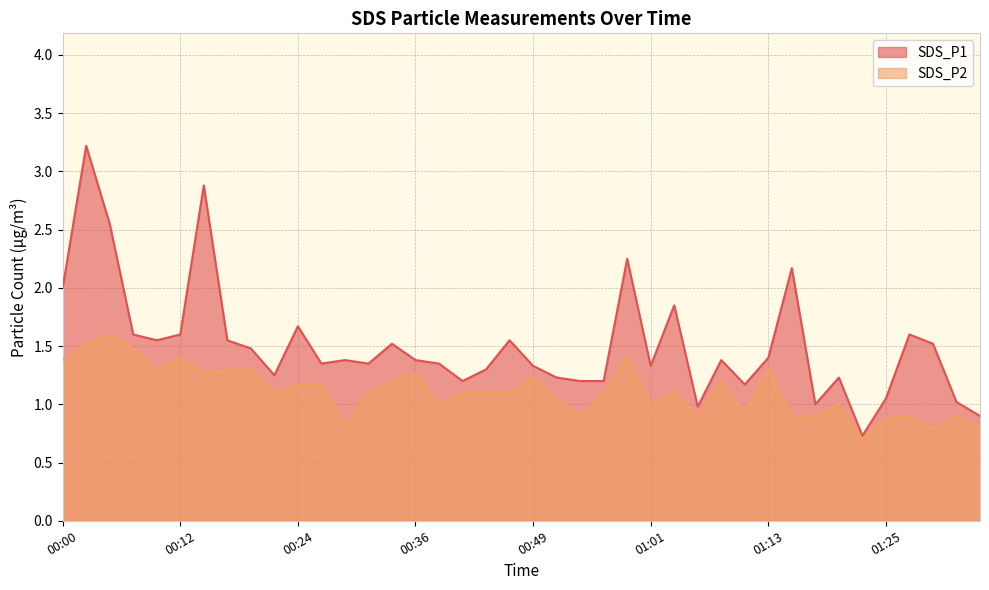

Between 01:01 and 01:35, which is larger?

01:01